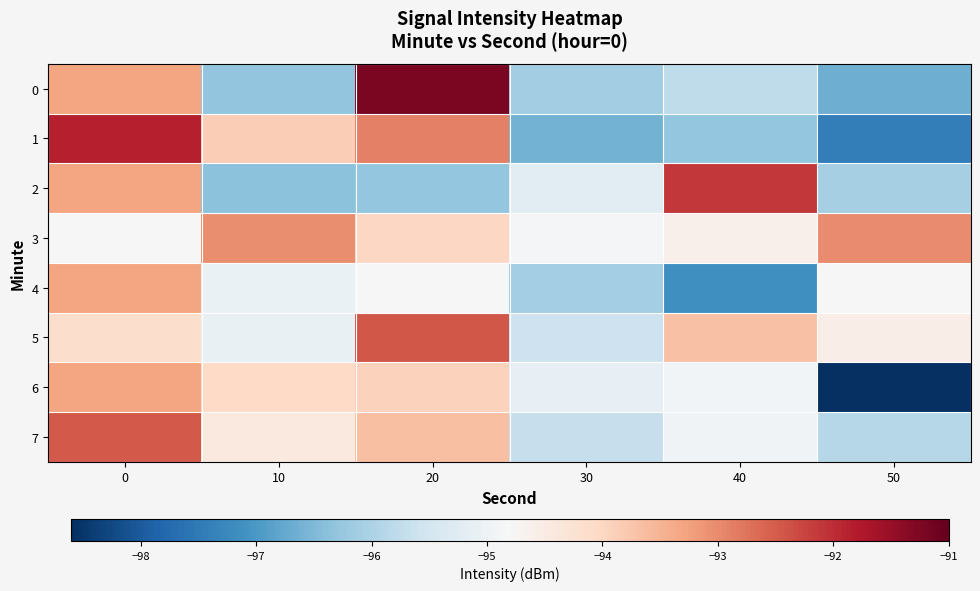

Reading left to right, extract all data points from this chart.

0: 0=-93.3	10=-96.3	20=-91.2	30=-96.1	40=-95.8	50=-96.7
1: 0=-91.8	10=-93.9	20=-92.9	30=-96.6	40=-96.3	50=-97.5
2: 0=-93.3	10=-96.4	20=-96.3	30=-95.2	40=-92.1	50=-96.1
3: 0=-94.8	10=-93.0	20=-94.0	30=-94.9	40=-94.6	50=-93.0
4: 0=-93.3	10=-95.1	20=-94.8	30=-96.1	40=-97.2	50=-94.8
5: 0=-94.2	10=-95.1	20=-92.5	30=-95.6	40=-93.7	50=-94.6
6: 0=-93.3	10=-94.0	20=-93.9	30=-95.1	40=-94.9	50=-98.6
7: 0=-92.5	10=-94.4	20=-93.7	30=-95.7	40=-94.9	50=-95.9